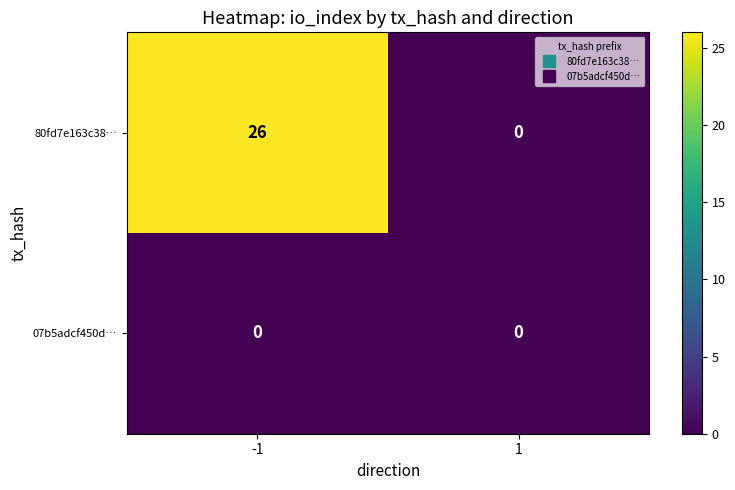

At which category is the sum across all series the highest?

-1